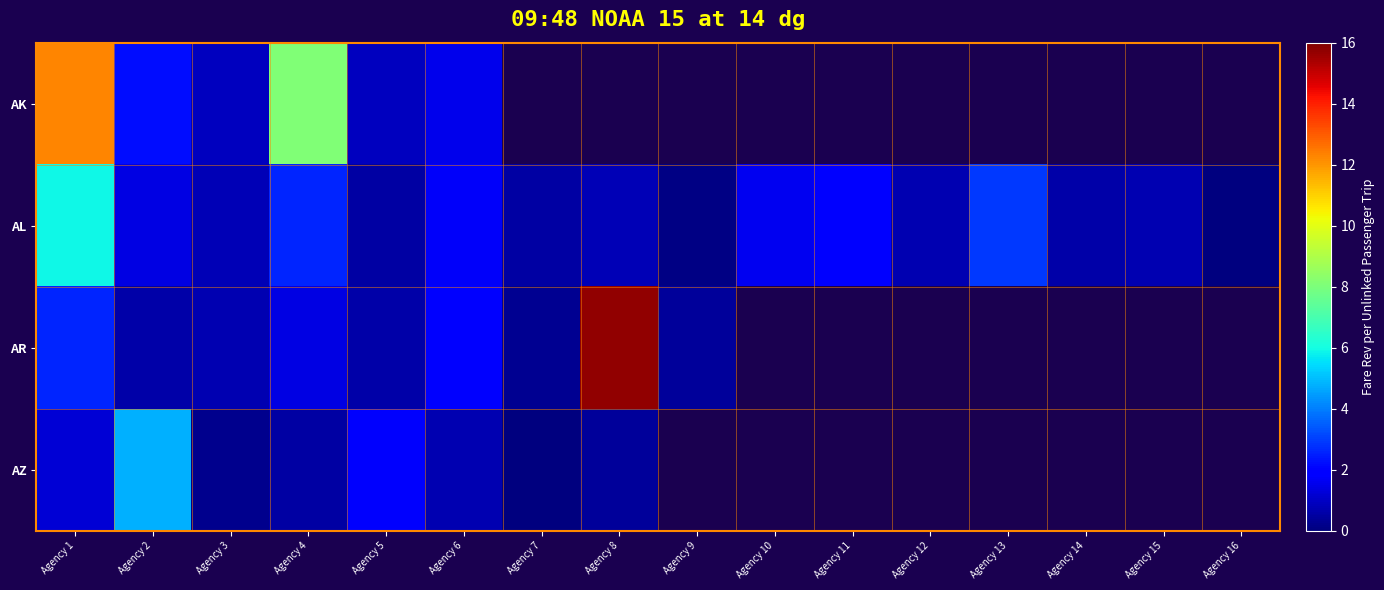

Which series has the largest total across all categories?

AL